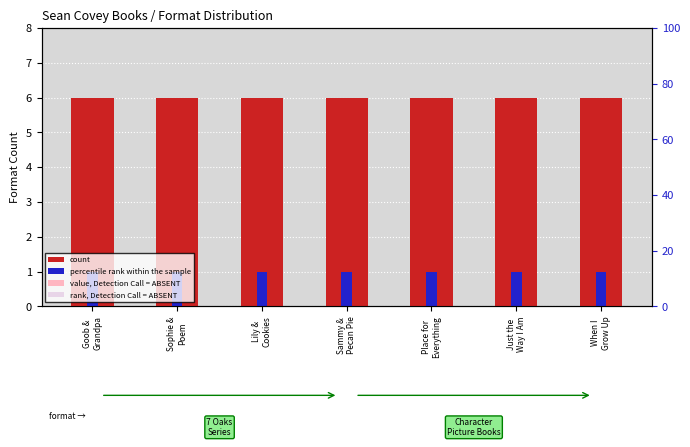

The value of percentile rank within the sample at When I
Grow Up is 1. True or false?

True